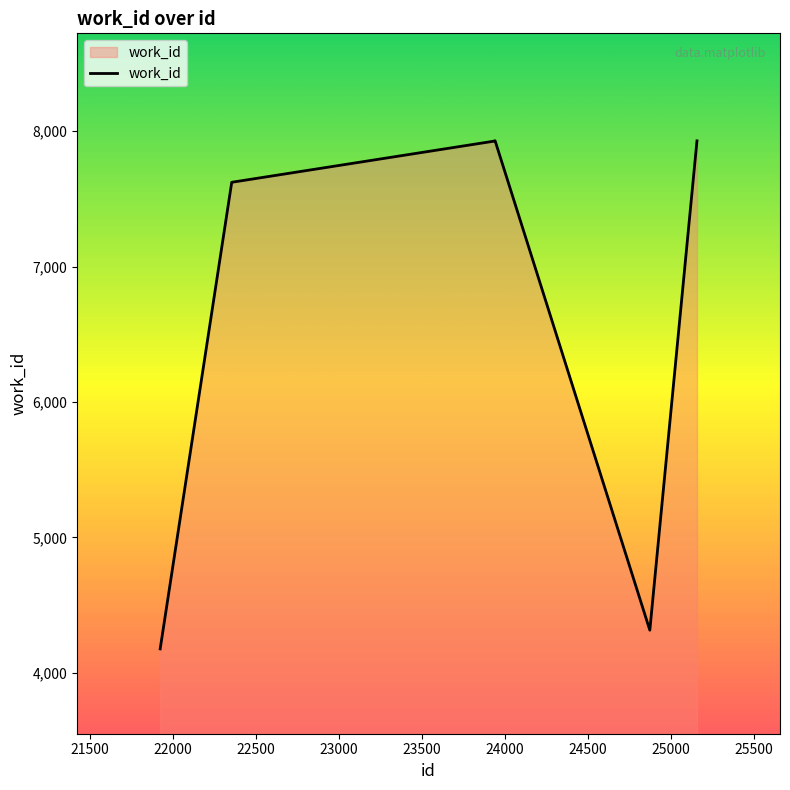

What is the difference between the second highest and second lowest values?

3614